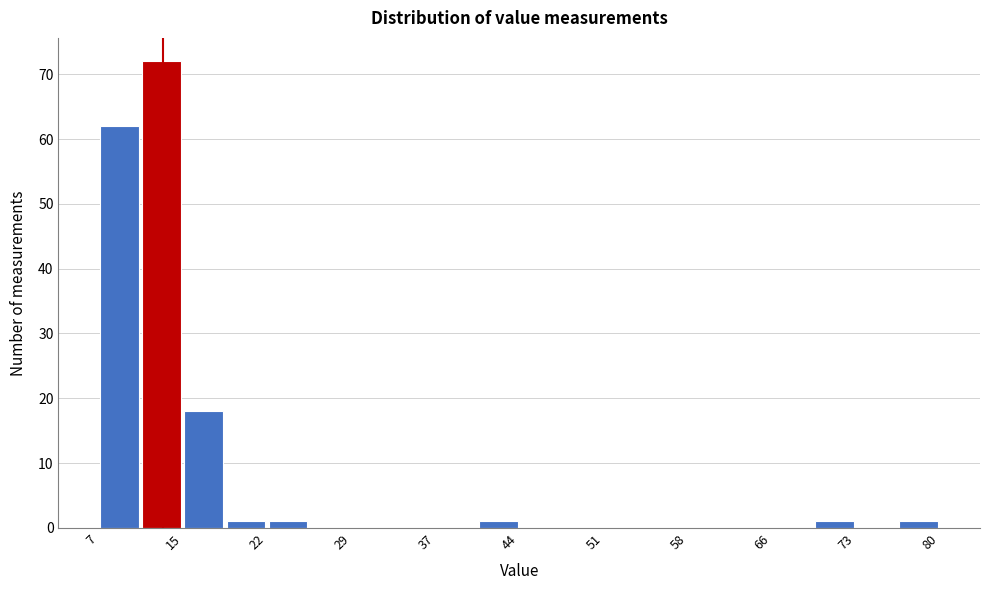

Around what value on the x-axis is the tallest bar? Give the approximate position of its centre, as read against the axis.

13